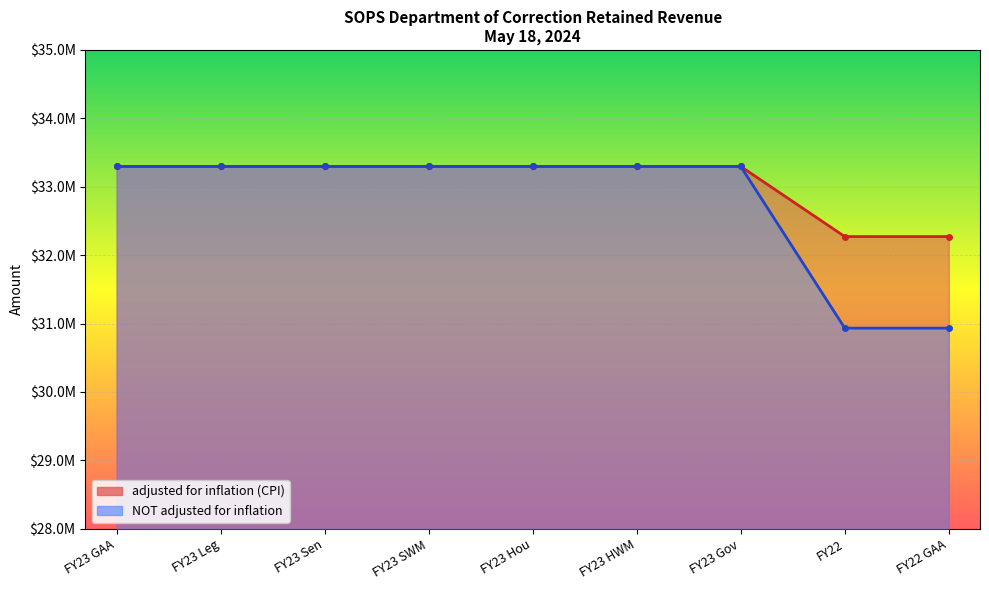

What is the approximate value of adjusted for inflation (CPI) at FY22 GAA, to the nearest 10?

32271610